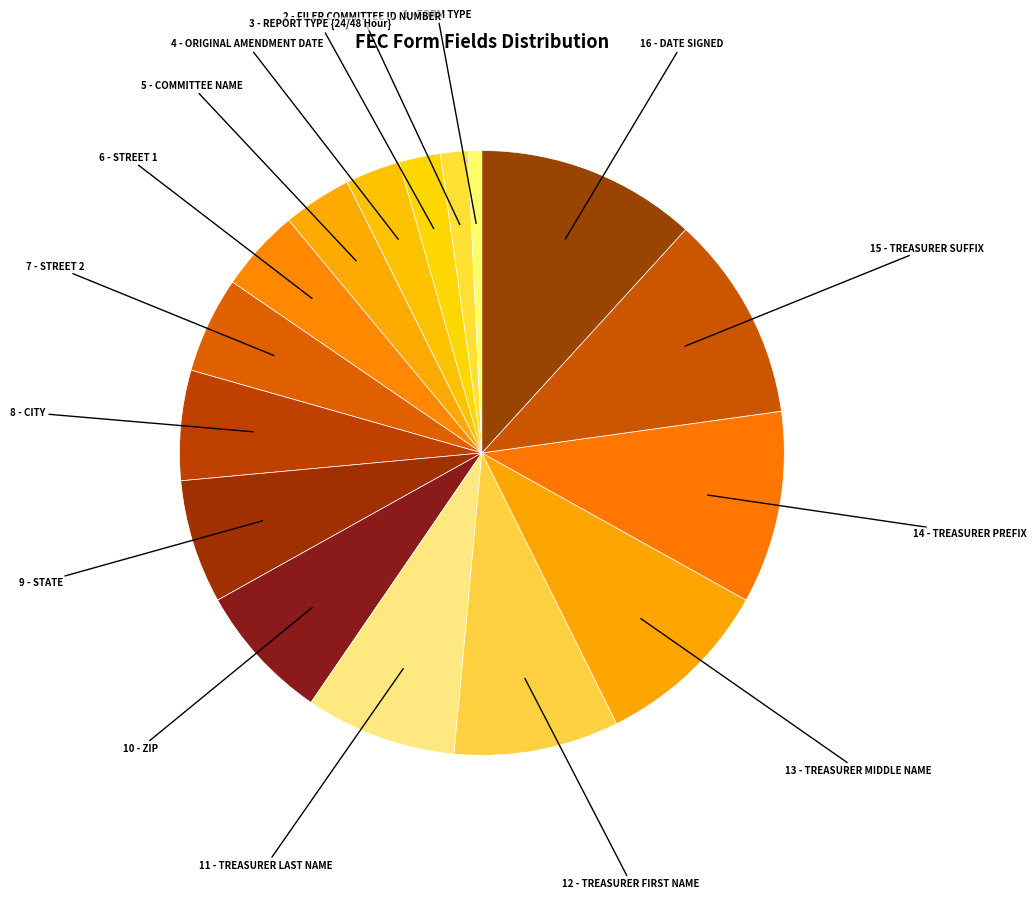

Which category has the smallest portion of the pie?

FORM TYPE